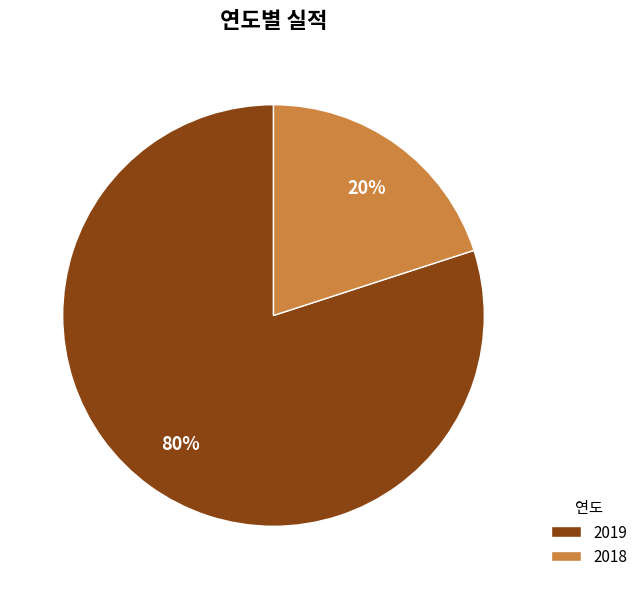

Combined, do 2019 and 2018 account for over 50%?

Yes